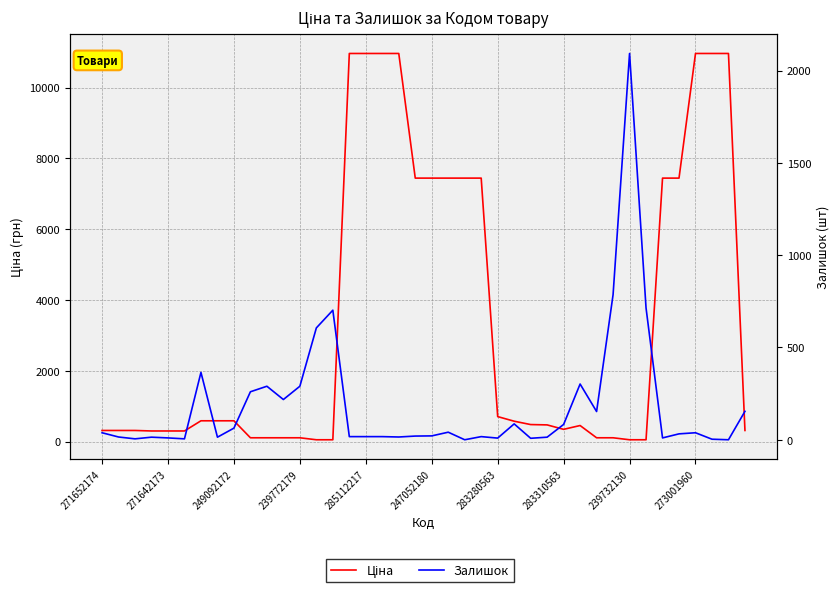

How many lines are shown in the chart?

2